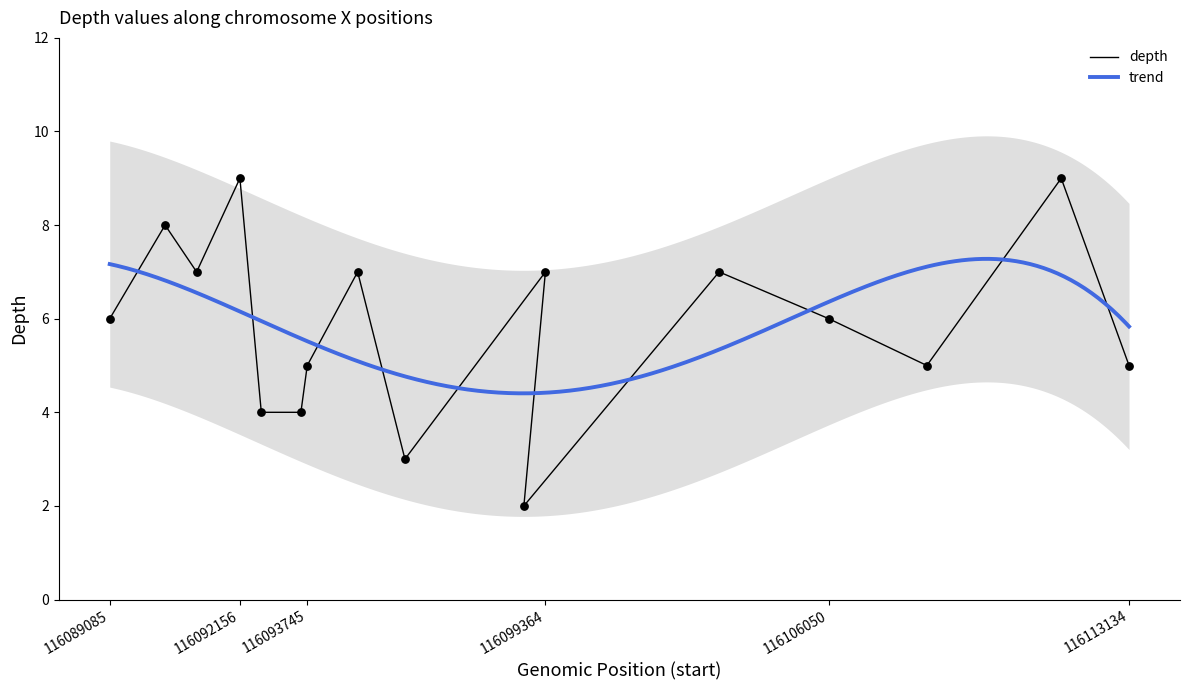

What is the ratio of the value at 116111534 to the value at 116108364?

1.8